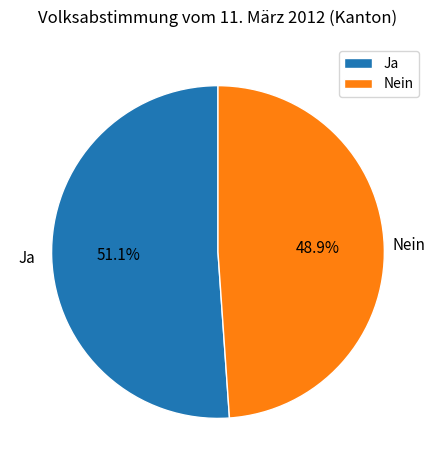

To the nearest percent, what is the combined percentage of Nein and Ja?

100%